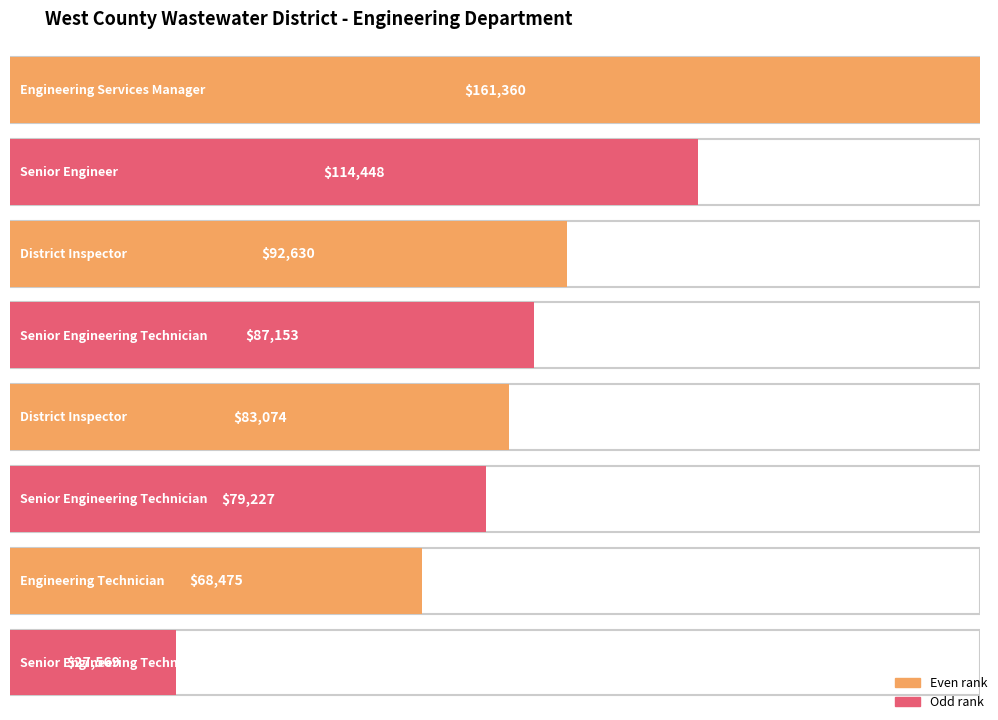

What is the difference between the maximum and minimum values?

133791